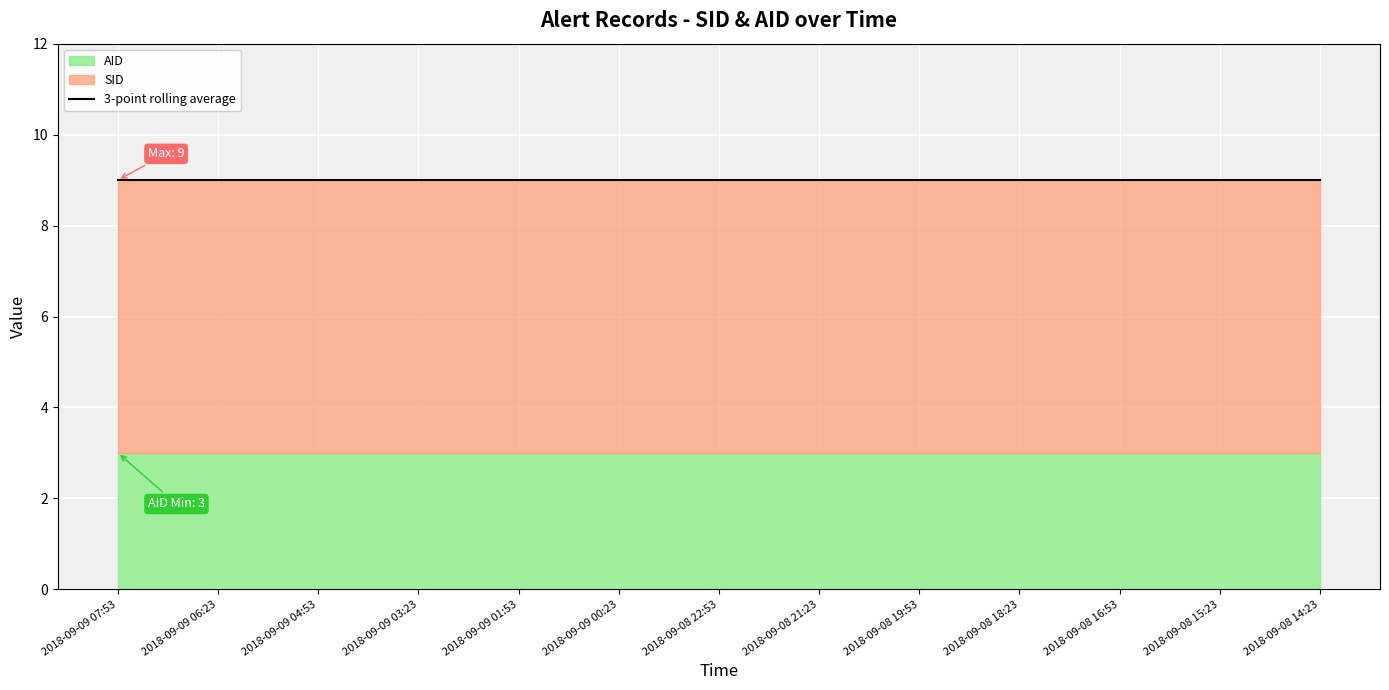

True or false: SID and AID cross at least once.

False